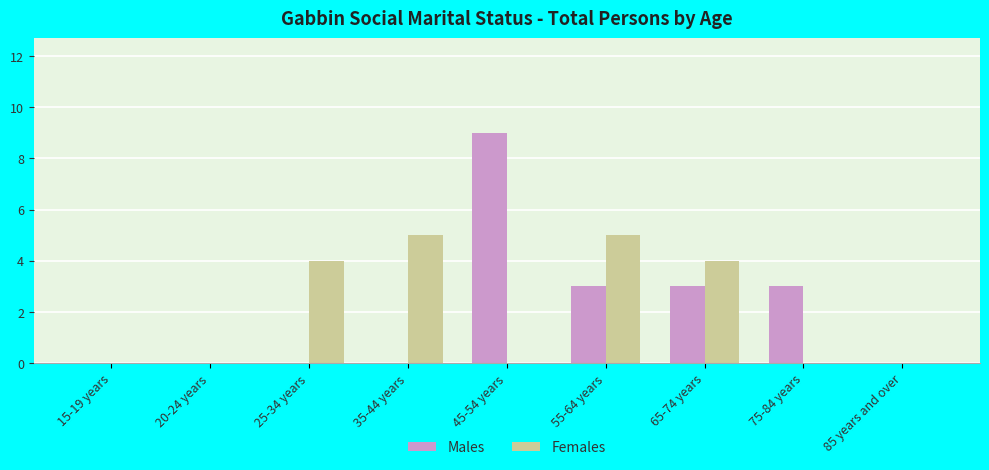

What is the sum of the Males values at 45-54 years and 35-44 years?

9